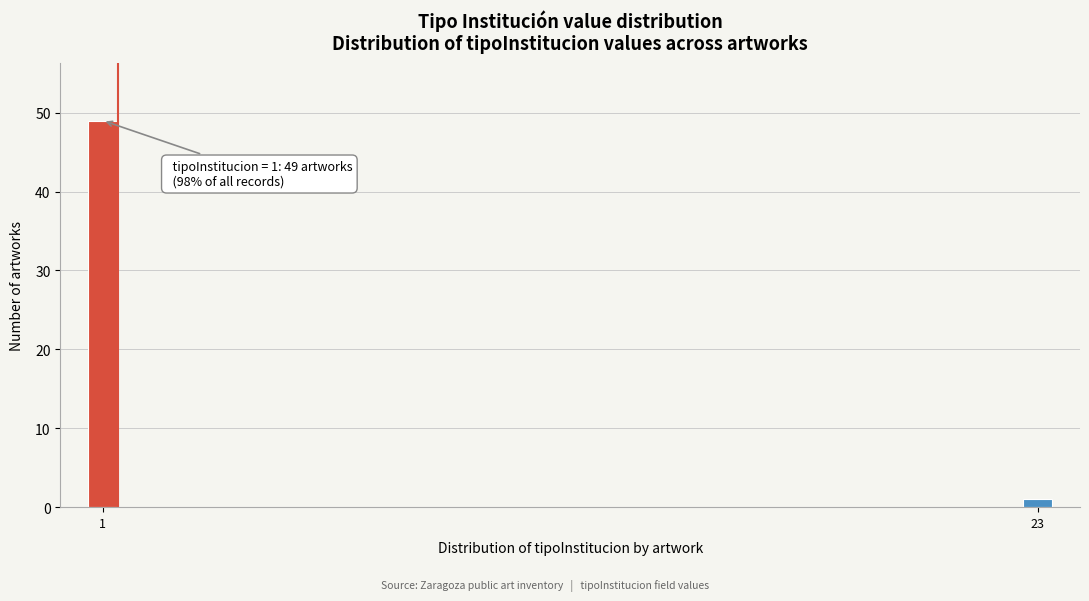

Reading left to right, what are all the values shown in this chart?

49	1